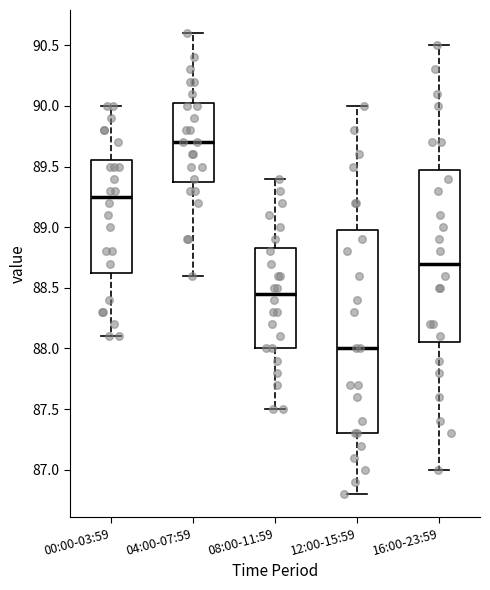

Comparing the boxes themselves (not the whiskers), which one is the tallest?

12:00-15:59